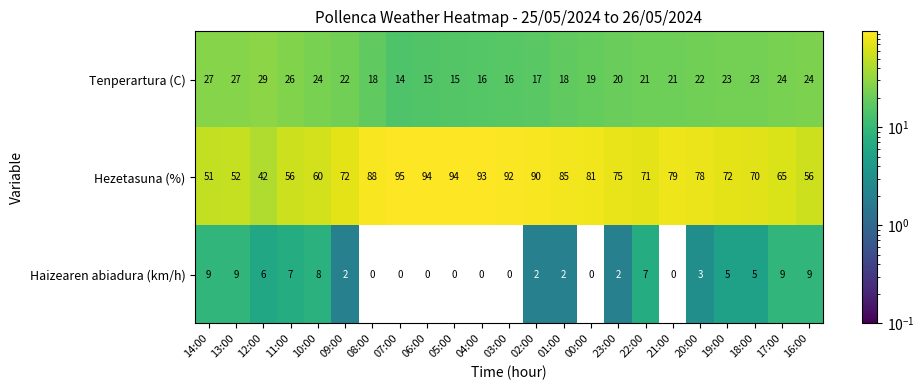

What is the difference between the highest and lowest values at 04:00?

93